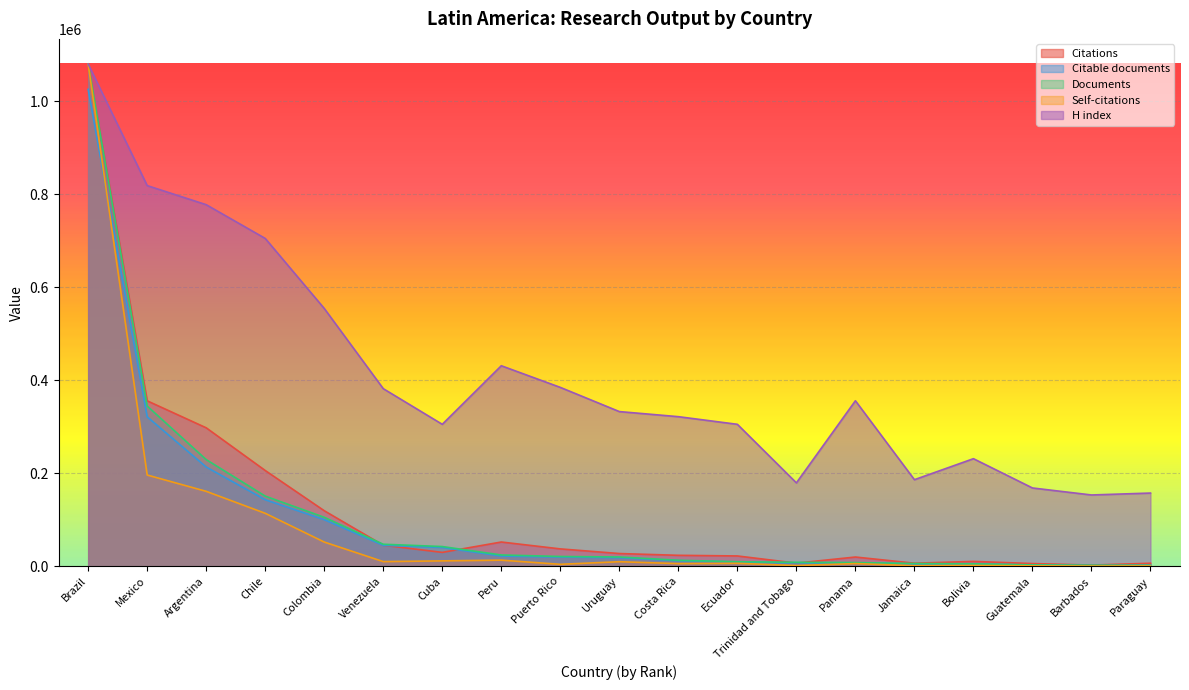

Where is the first local maximum for H index?

Peru